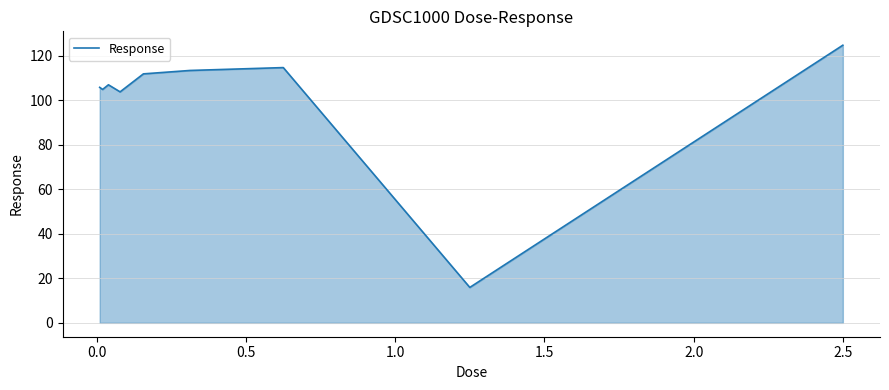

What is the average value?

100.2